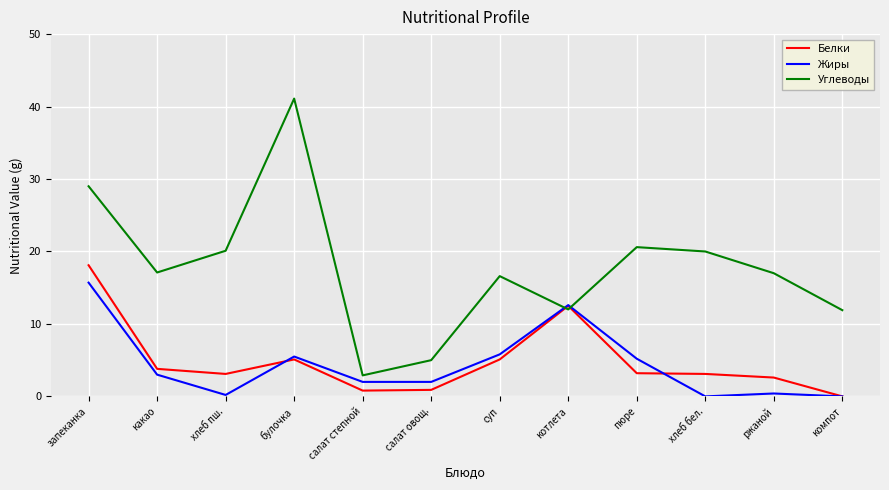

Where is Белки nearest to the value 9?

котлета